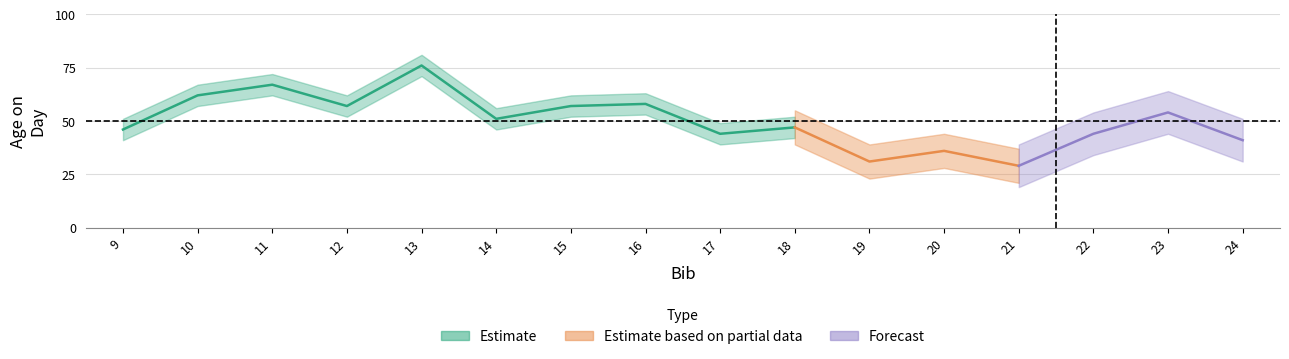

Reading right to left, transcribe all the data shown in this chart.

41	54	44	29	36	31	47	44	58	57	51	76	57	67	62	46